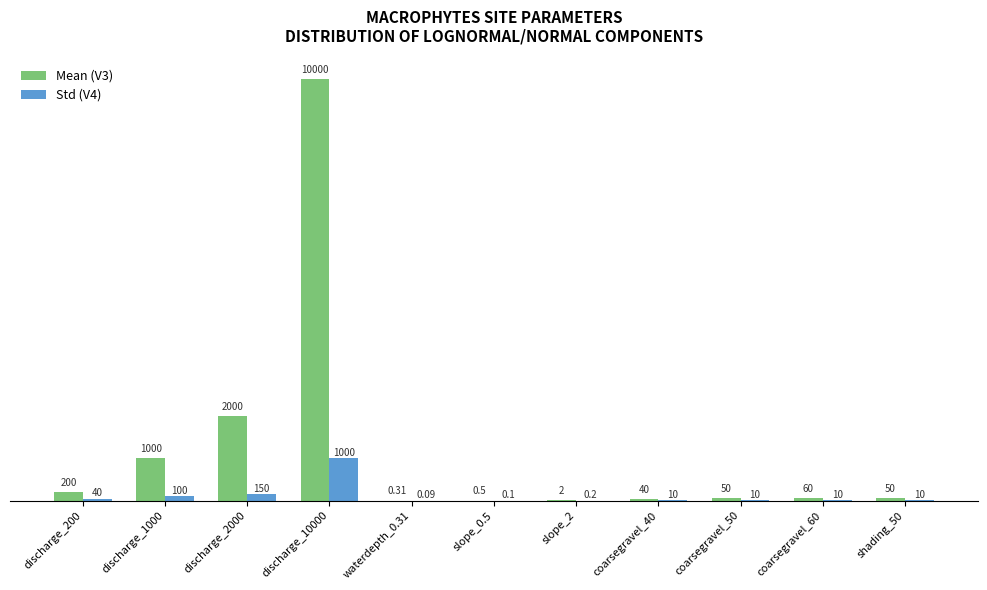

Count the number of categories in the chart.

11